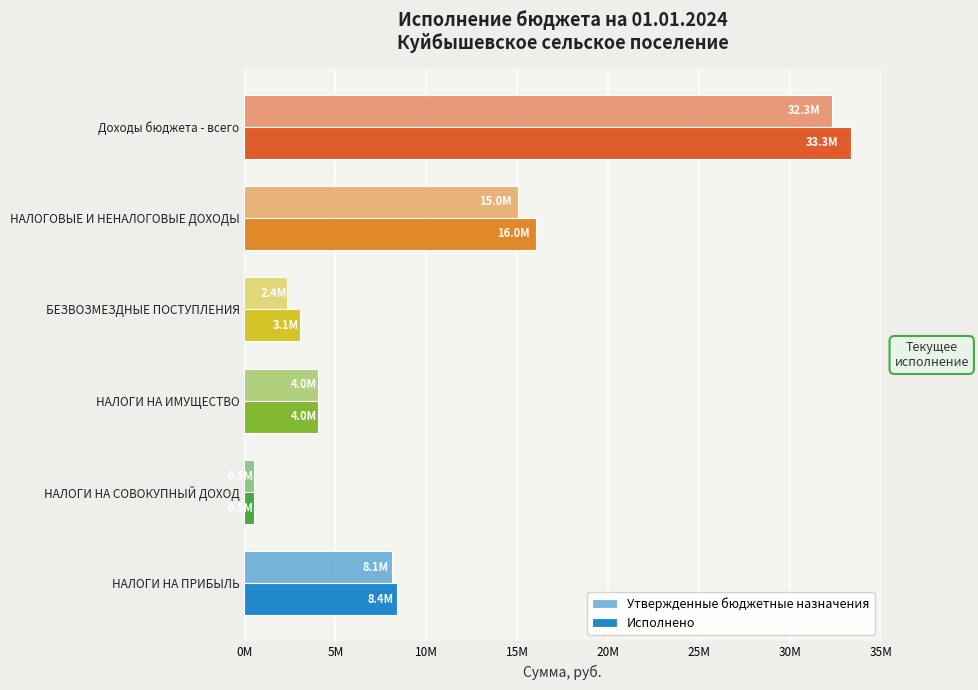

What are all the series names shown in the legend?

Утвержденные бюджетные назначения, Исполнено